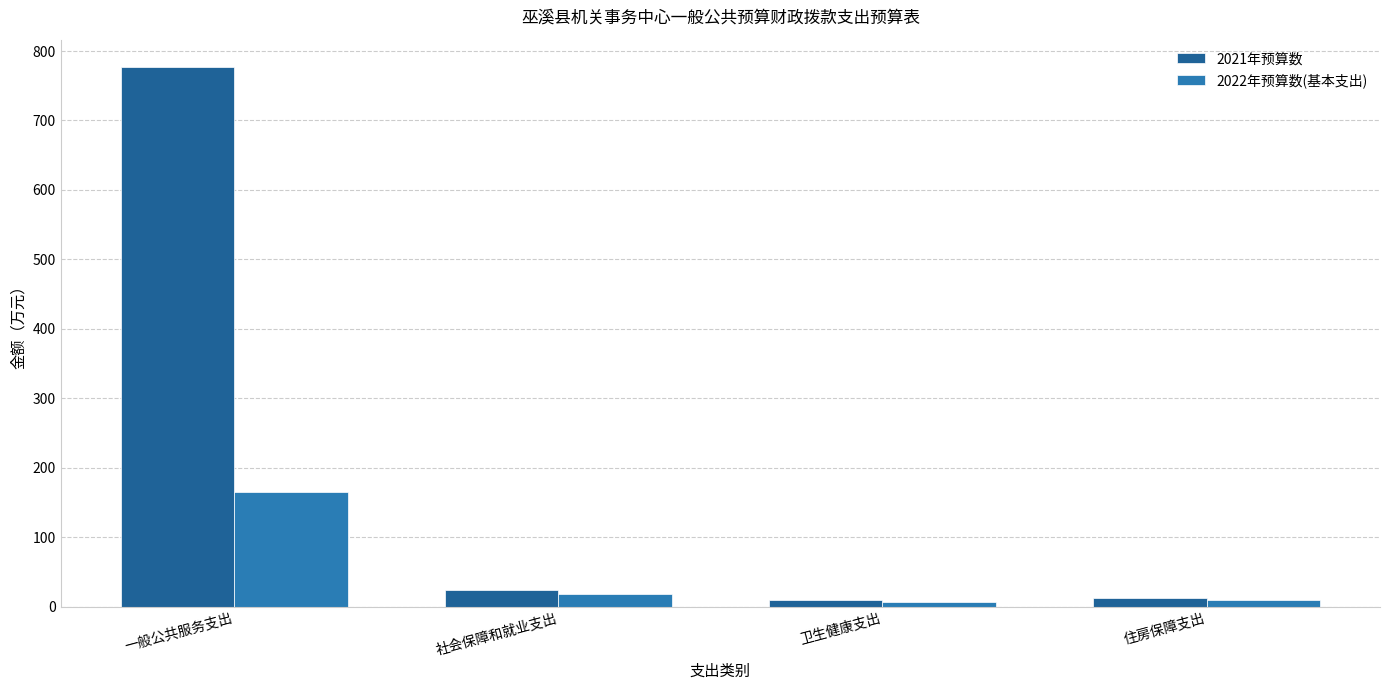

What is the total value across all series at 住房保障支出?

21.4